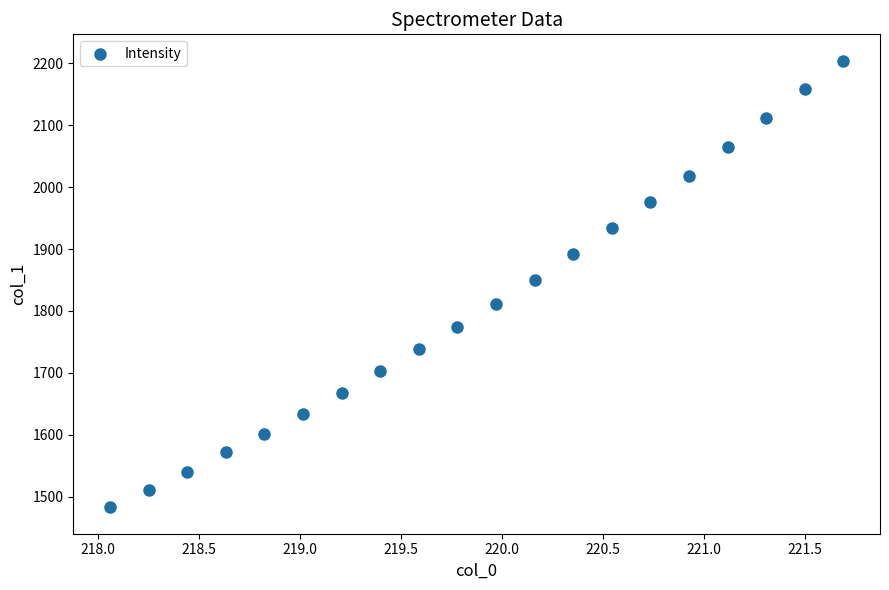

What is the range of X values (max minus min)?

3.6